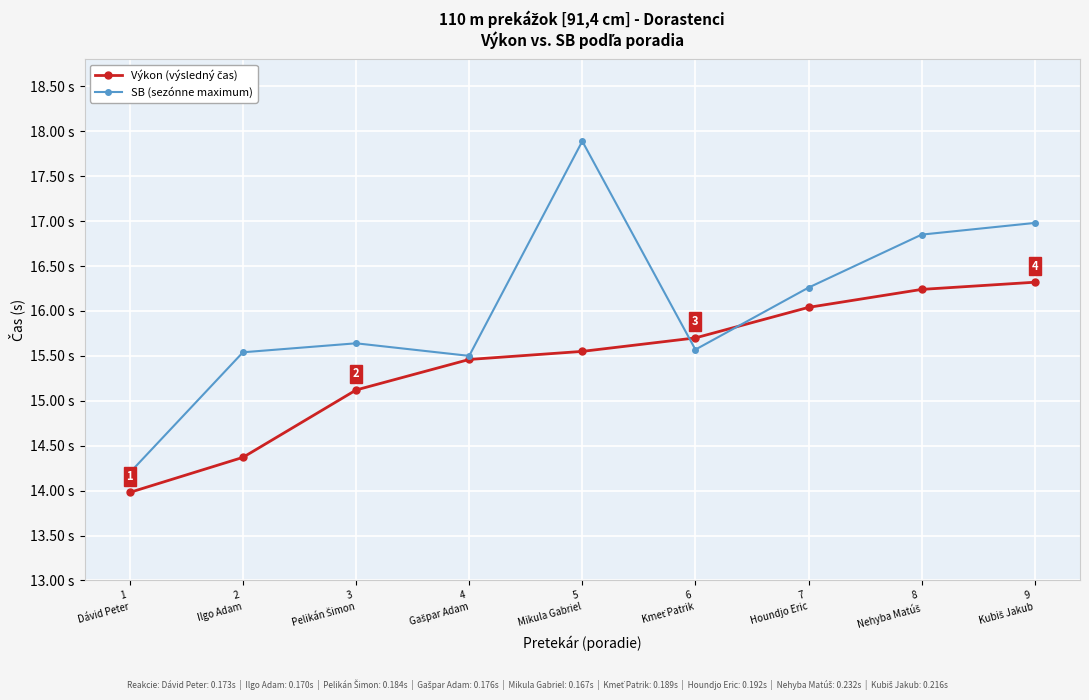

What is the sum of the Výkon (výsledný čas) values at 5
Mikula Gabriel and 6
Kmeť Patrik?

31.2